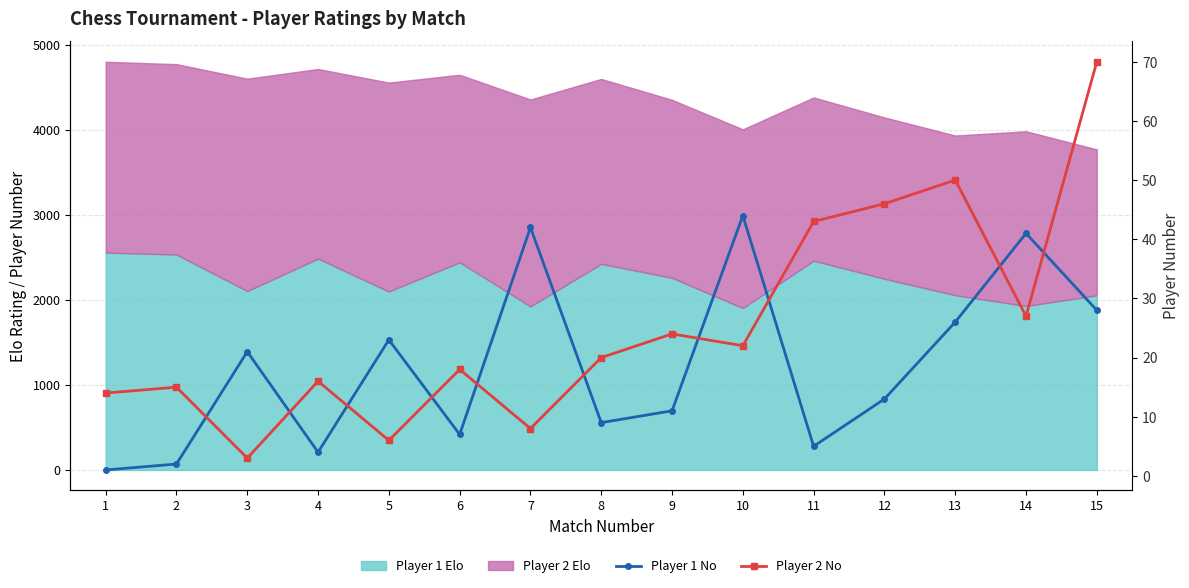

Rank the categories by Player 2 No value from highest to lowest.

15, 13, 12, 11, 14, 9, 10, 8, 6, 4, 2, 1, 7, 5, 3